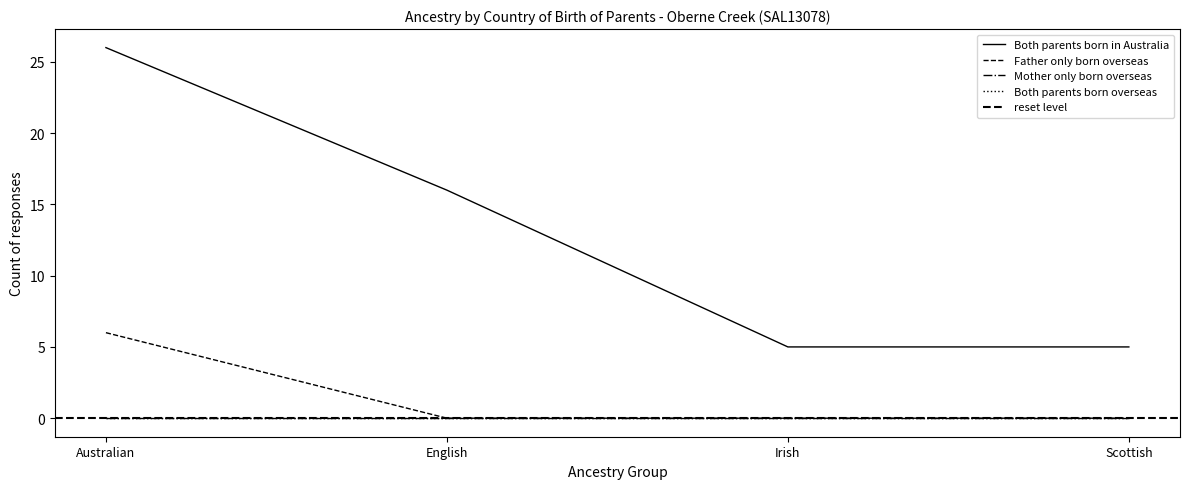

How many categories are shown in the chart?

4